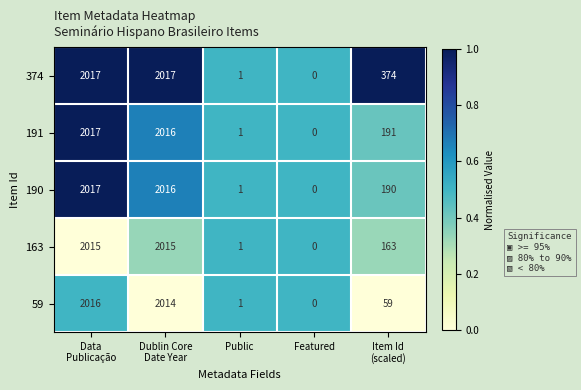

What is the difference between the second highest and second lowest values in the 374 series?

2016